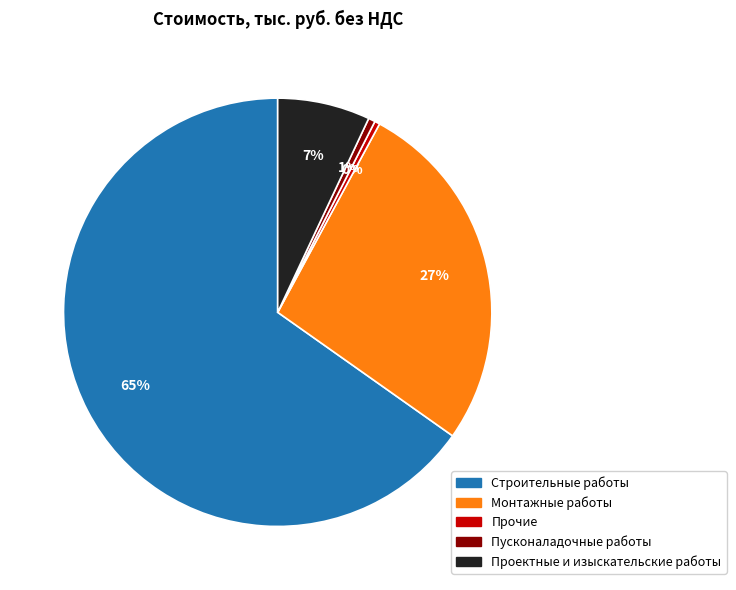

Does any single category account for the majority?

Yes